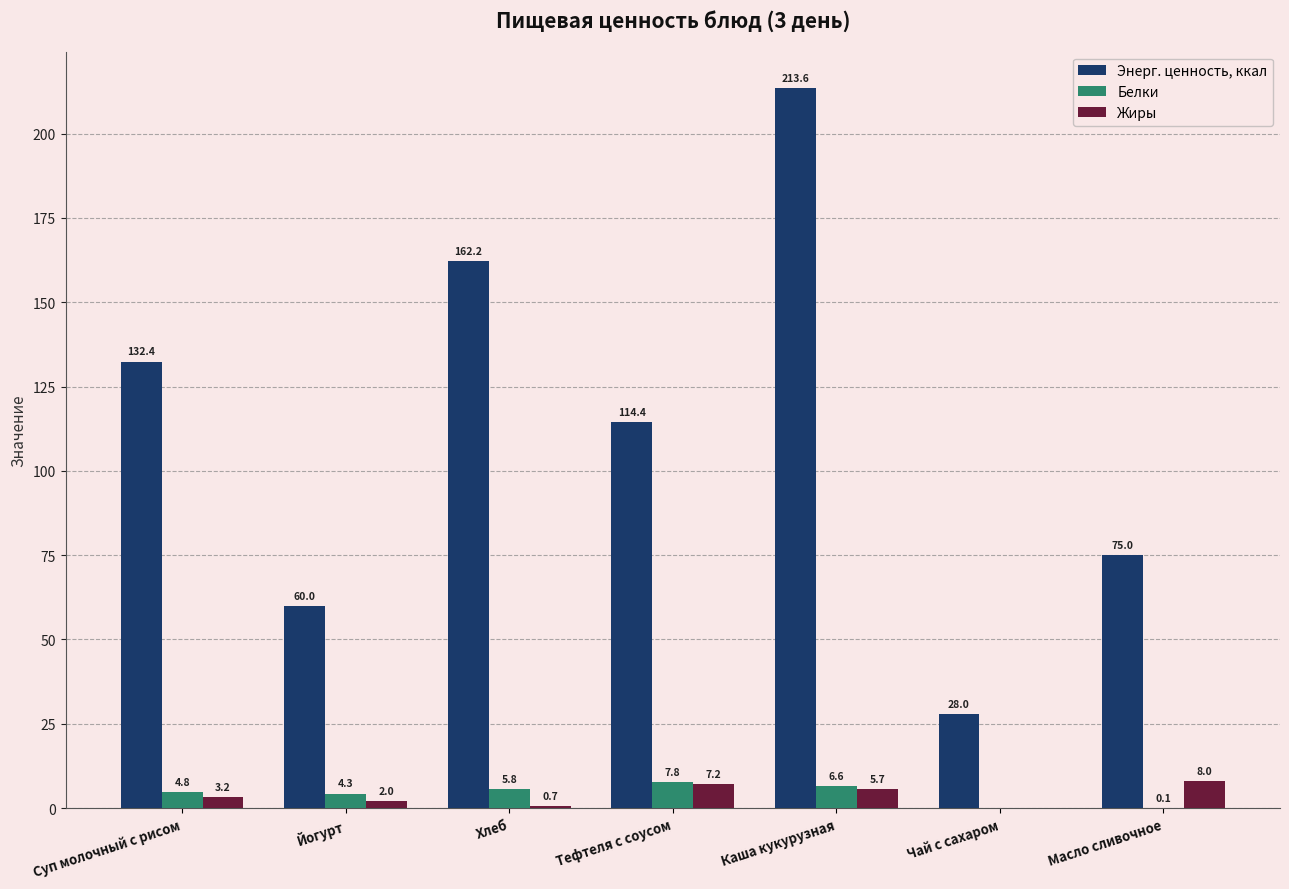

The value of Энерг. ценность, ккал at Йогурт is 100.2. True or false?

False